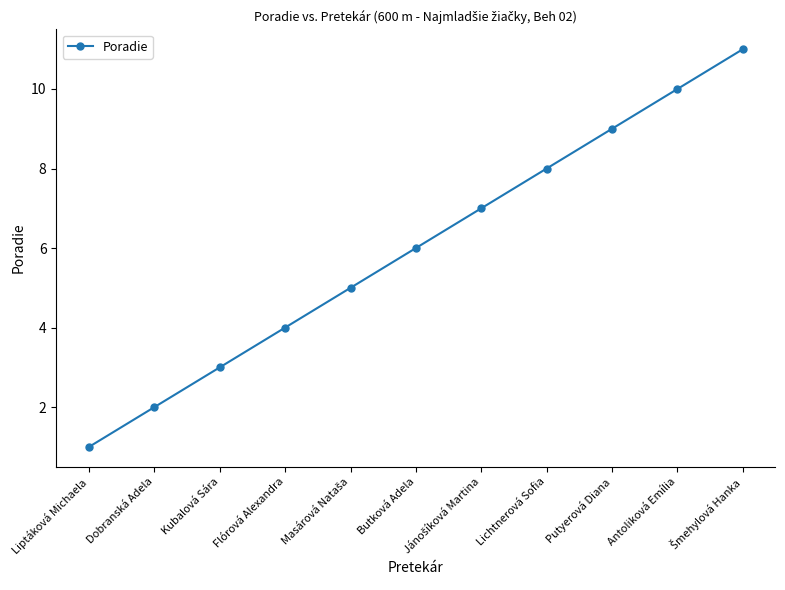

What position from the left is Putyerová Diana?

9